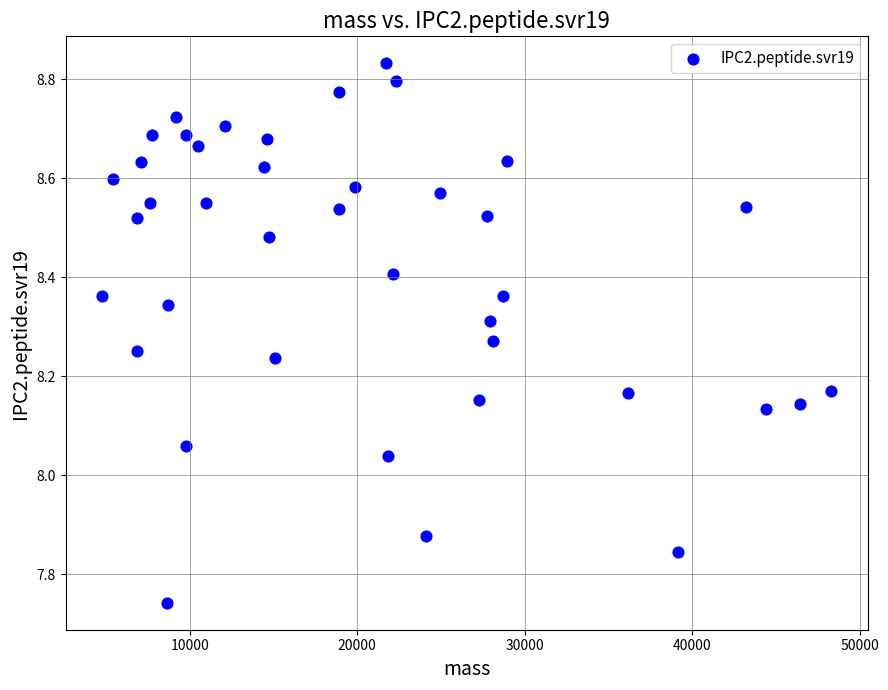

What is the range of Y values (max minus min)?

1.1